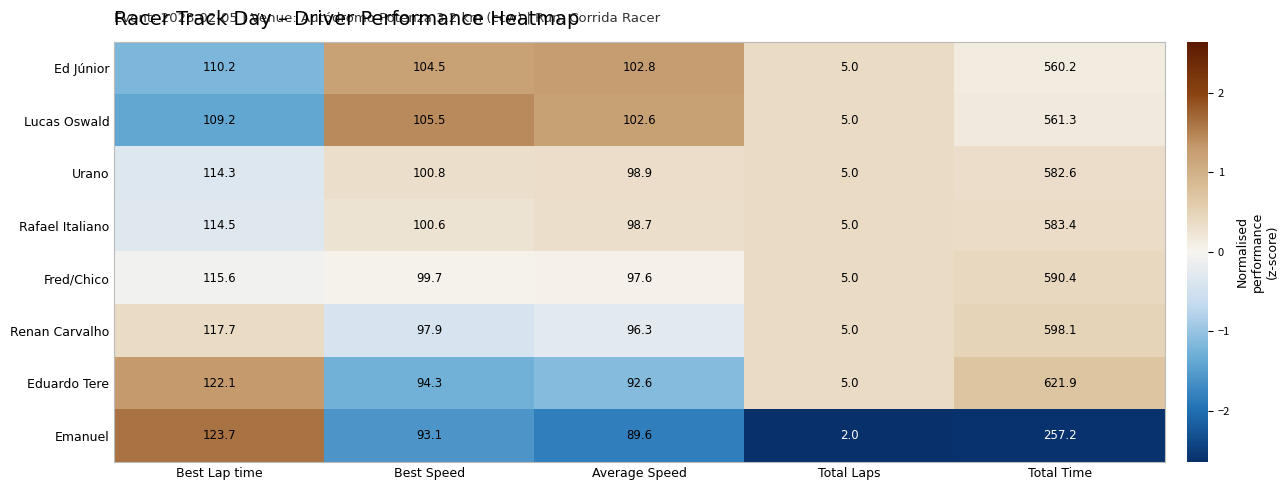

Where is Lucas Oswald nearest to the value 283?

Best Lap time